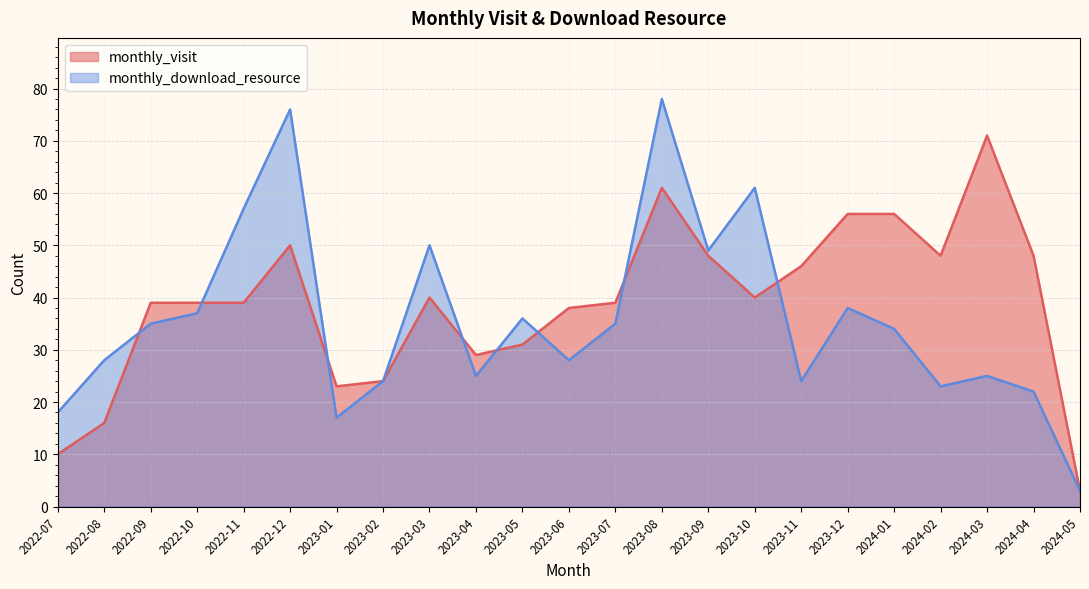

What is the total value across all series at 2023-06?

66